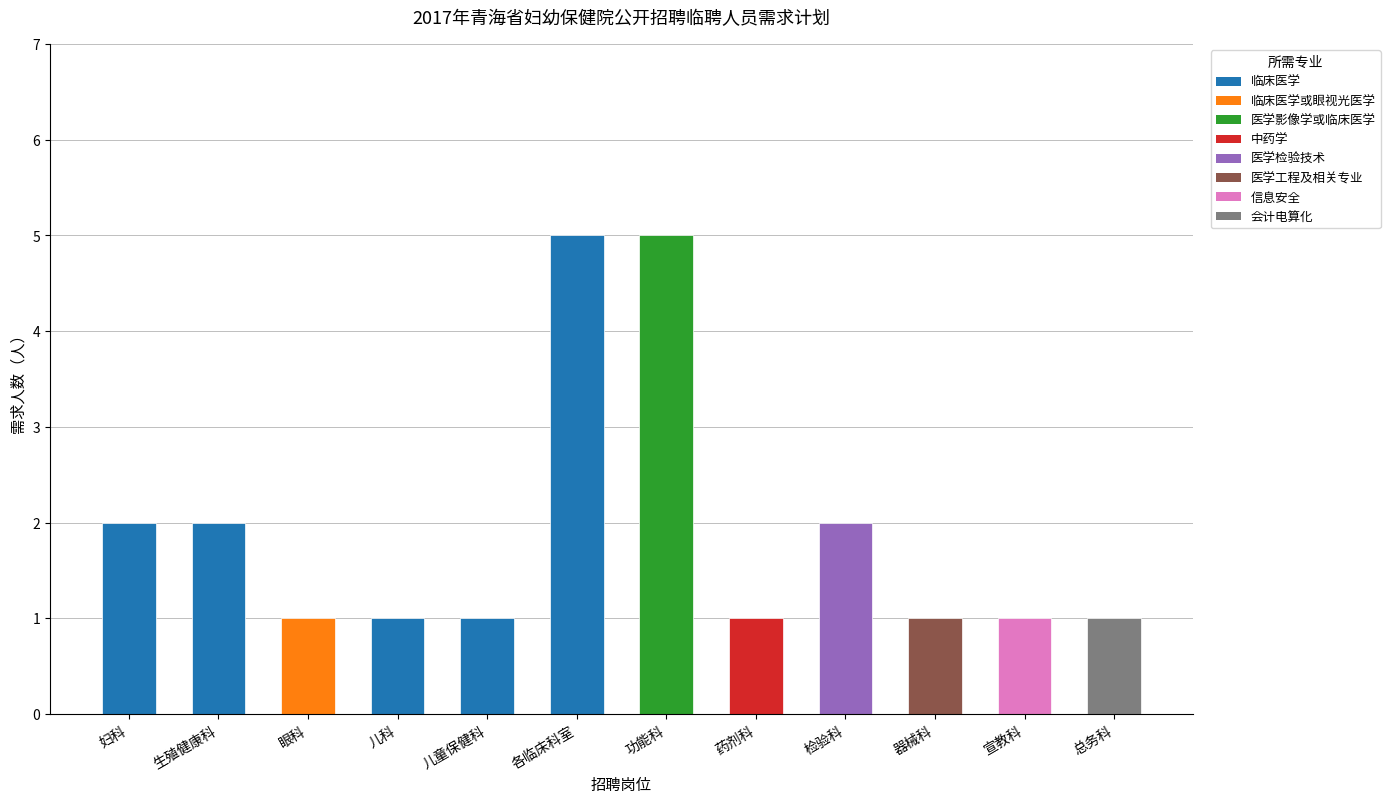

What is the sum of the values at 检验科 and 总务科?

3